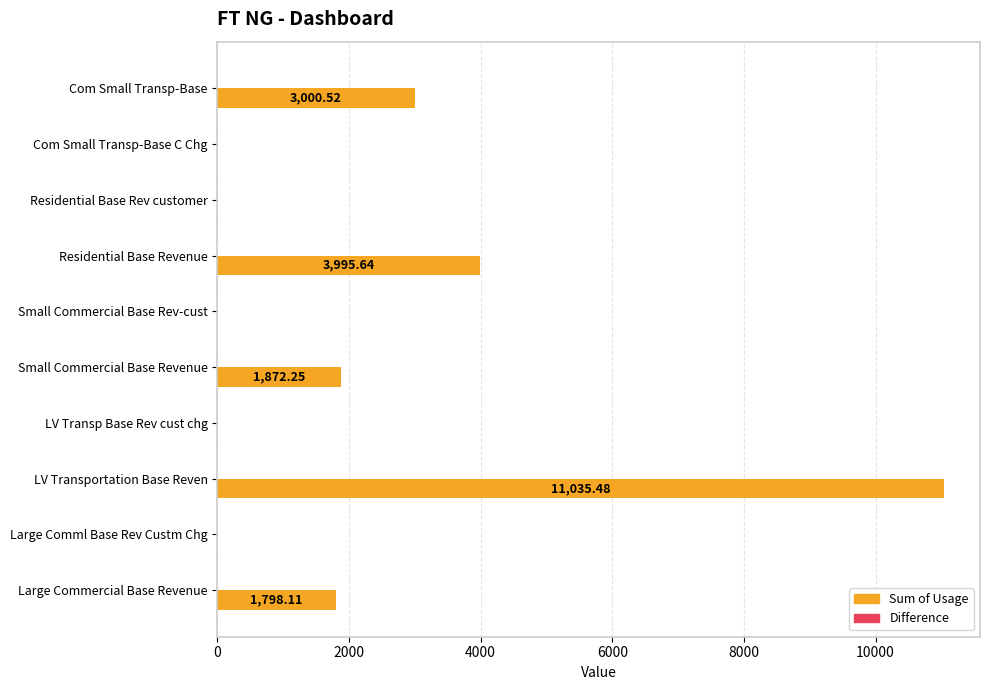

At which category does the chart reach its peak across all series?

LV Transportation Base Reven